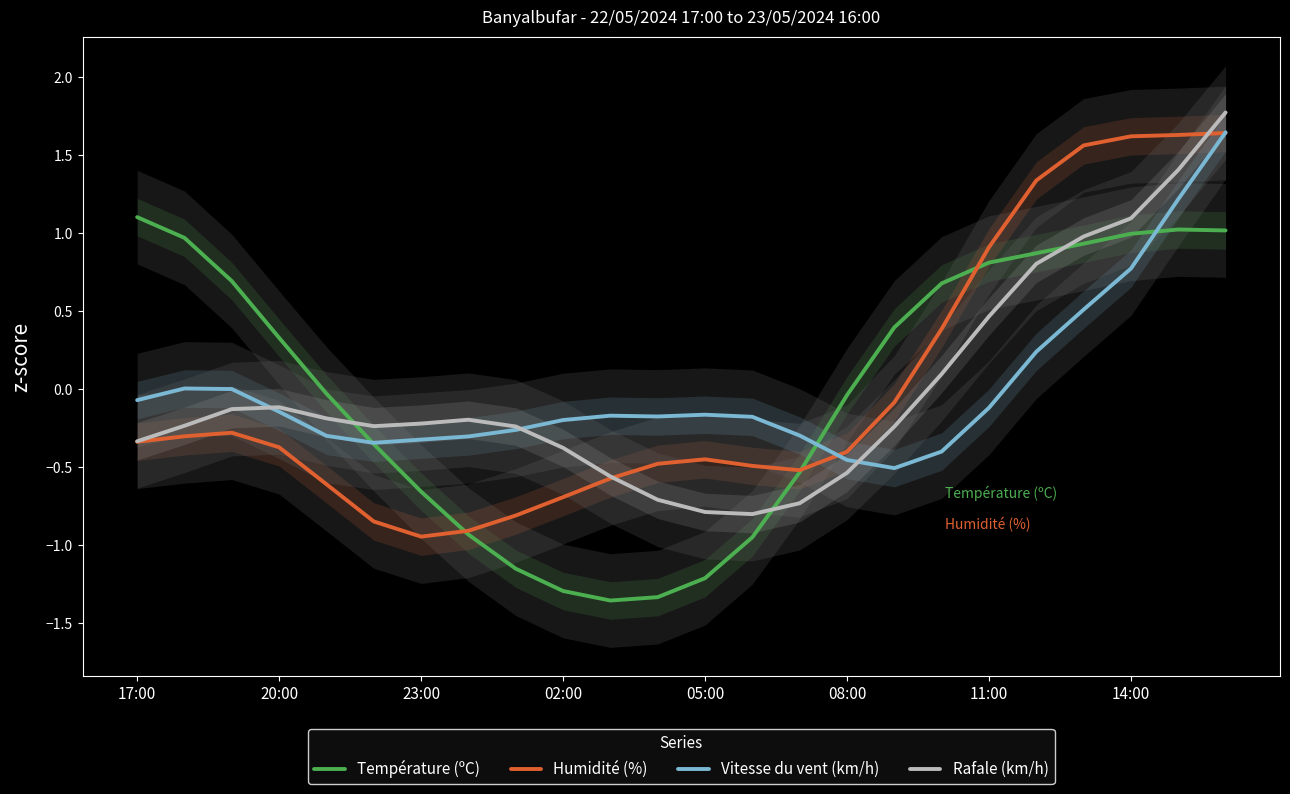

True or false: Vitesse du vent (km/h) and Rafale (km/h) intersect in this chart.

True